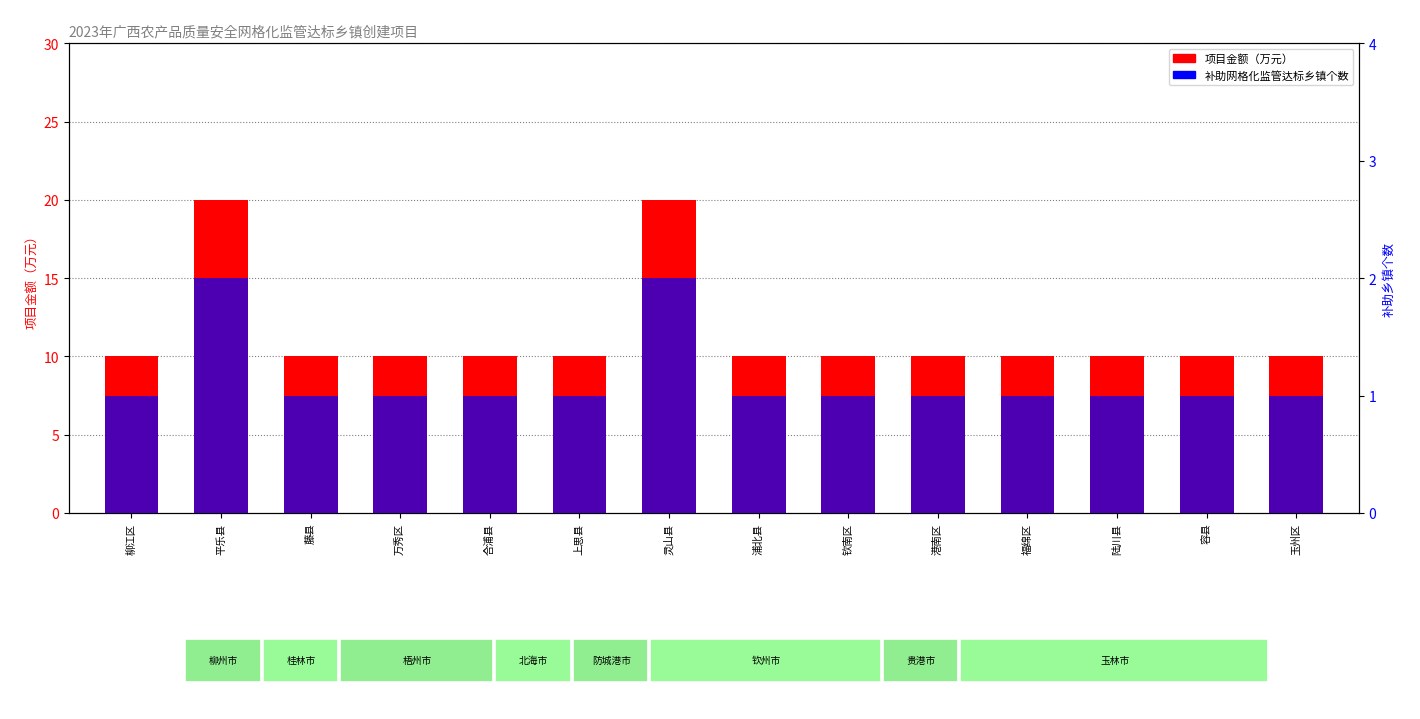

Reading left to right, list all the values displayed in this chart.

项目金额（万元）: 柳江区=10	平乐县=20	藤县=10	万秀区=10	合浦县=10	上思县=10	灵山县=20	浦北县=10	钦南区=10	港南区=10	福绵区=10	陆川县=10	容县=10	玉州区=10
补助网格化监管达标乡镇个数: 柳江区=1	平乐县=2	藤县=1	万秀区=1	合浦县=1	上思县=1	灵山县=2	浦北县=1	钦南区=1	港南区=1	福绵区=1	陆川县=1	容县=1	玉州区=1